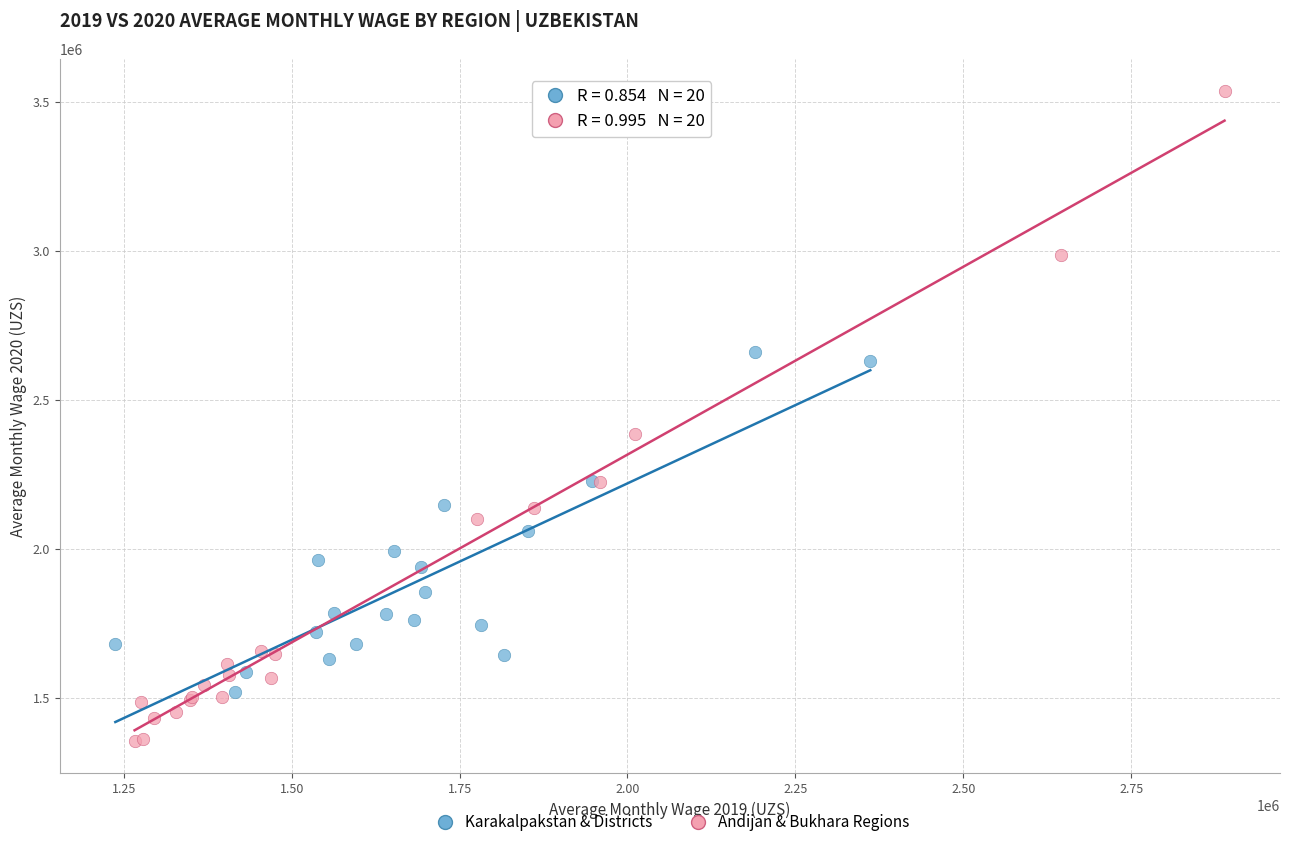

Which series contains the lowest Y value?

Andijan & Bukhara Regions